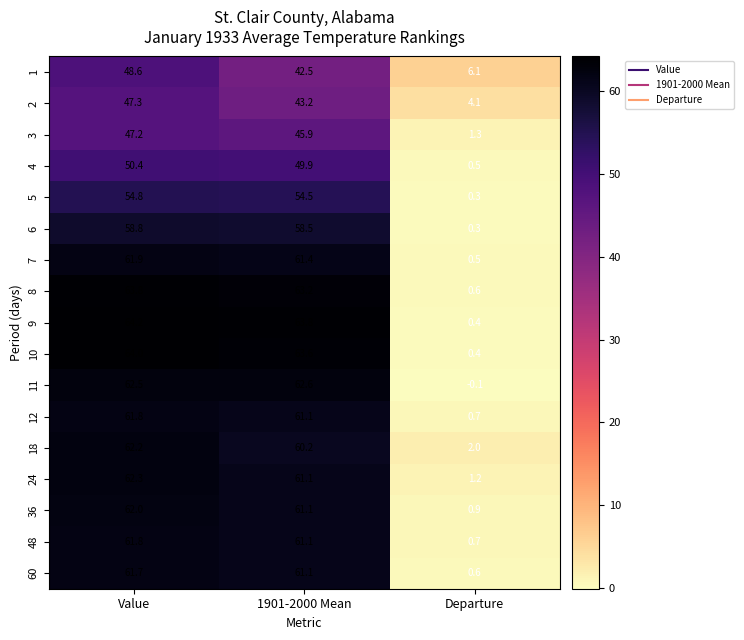

Where is 4 nearest to the value 25?

Departure